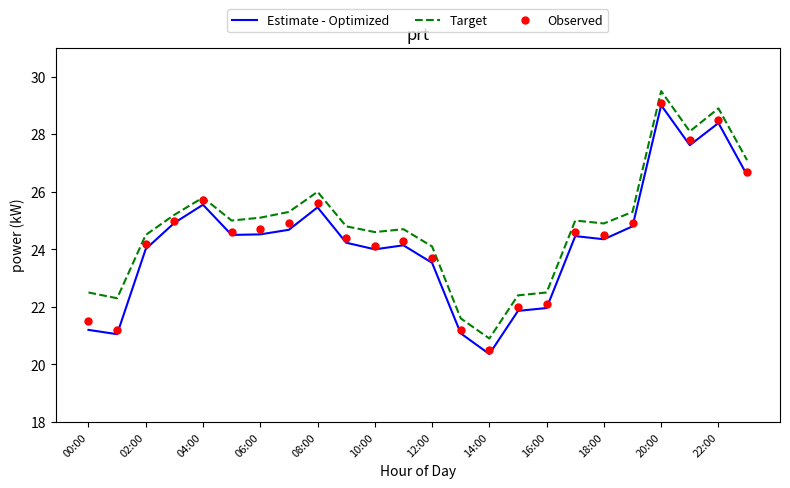

What is the lowest value of the Estimate - Optimized series?

20.4